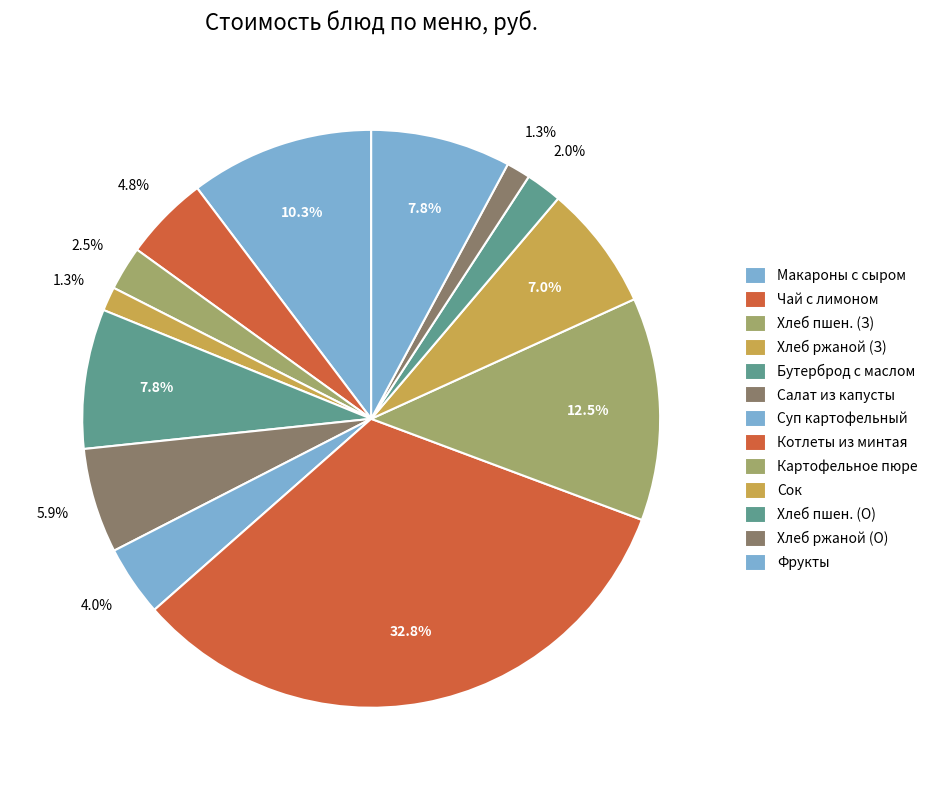

How many segments does this pie chart have?

13